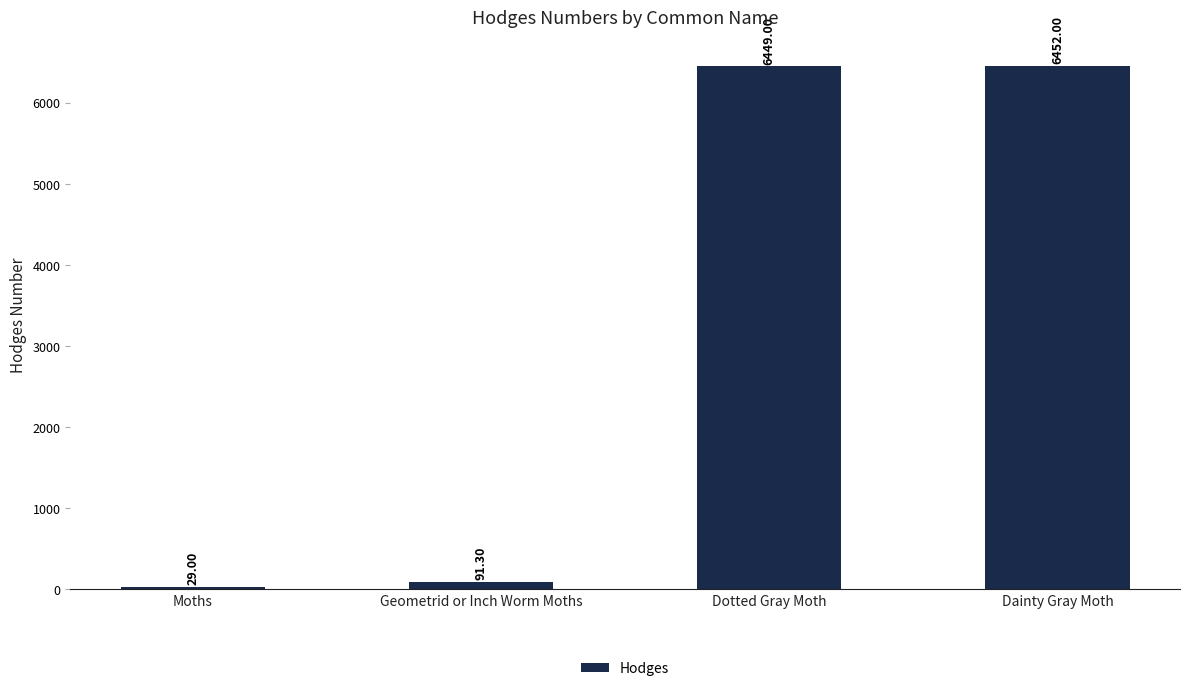

Which label corresponds to the largest value in the chart?

Dainty Gray Moth